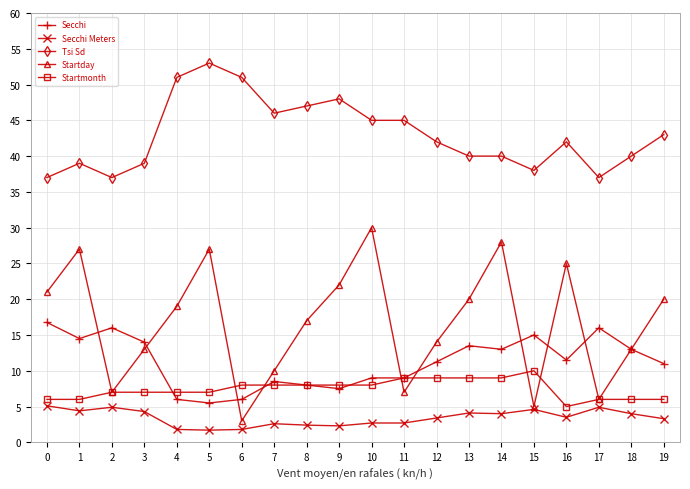

What is the value of the Startday point at the 5th from the left?

19.0